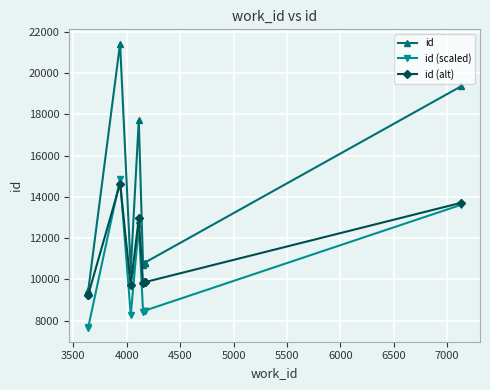

True or false: id and id (scaled) cross at least once.

False